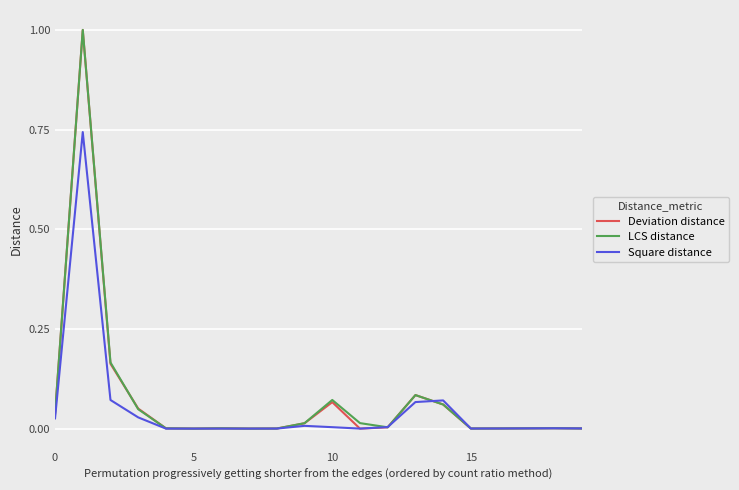

What is the highest value of the LCS distance series?

1.0